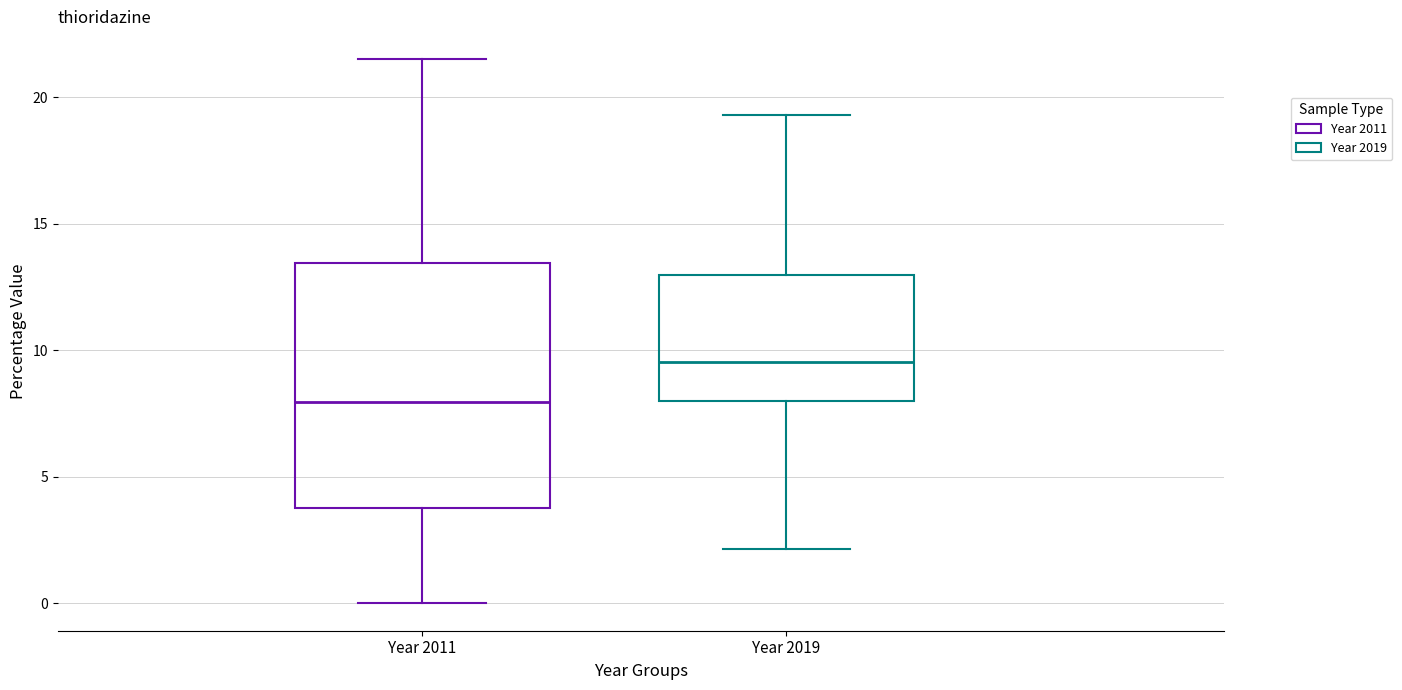

Which box has the lowest median line?

Year 2011